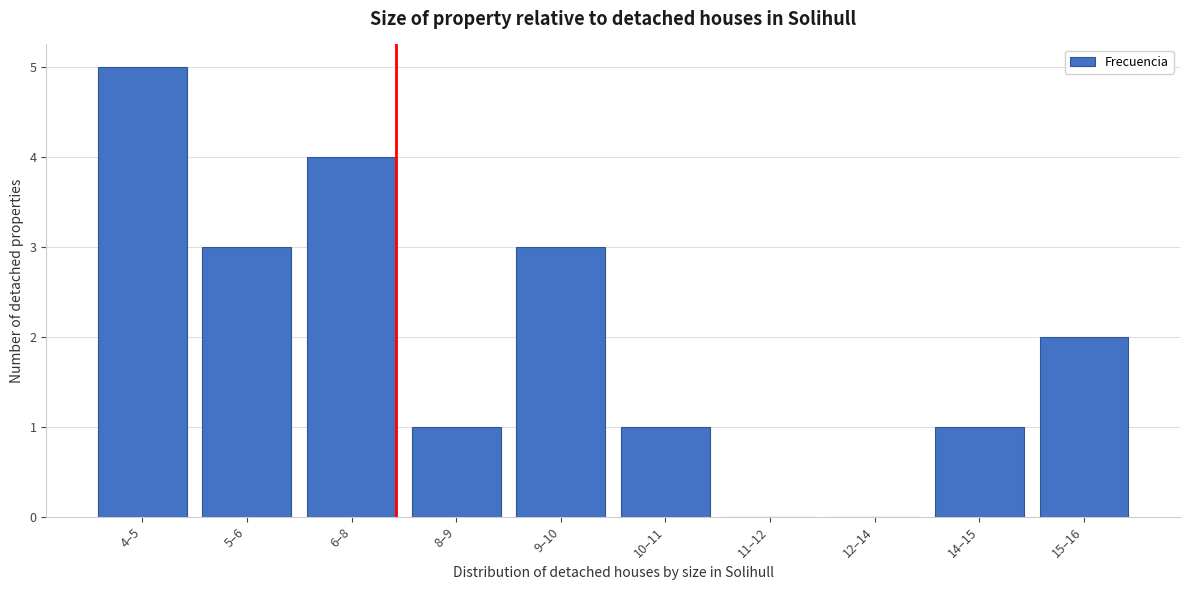

Reading left to right, what are all the values shown in this chart?

4–5=5	5–6=3	6–8=4	8–9=1	9–10=3	10–11=1	11–12=0	12–14=0	14–15=1	15–16=2